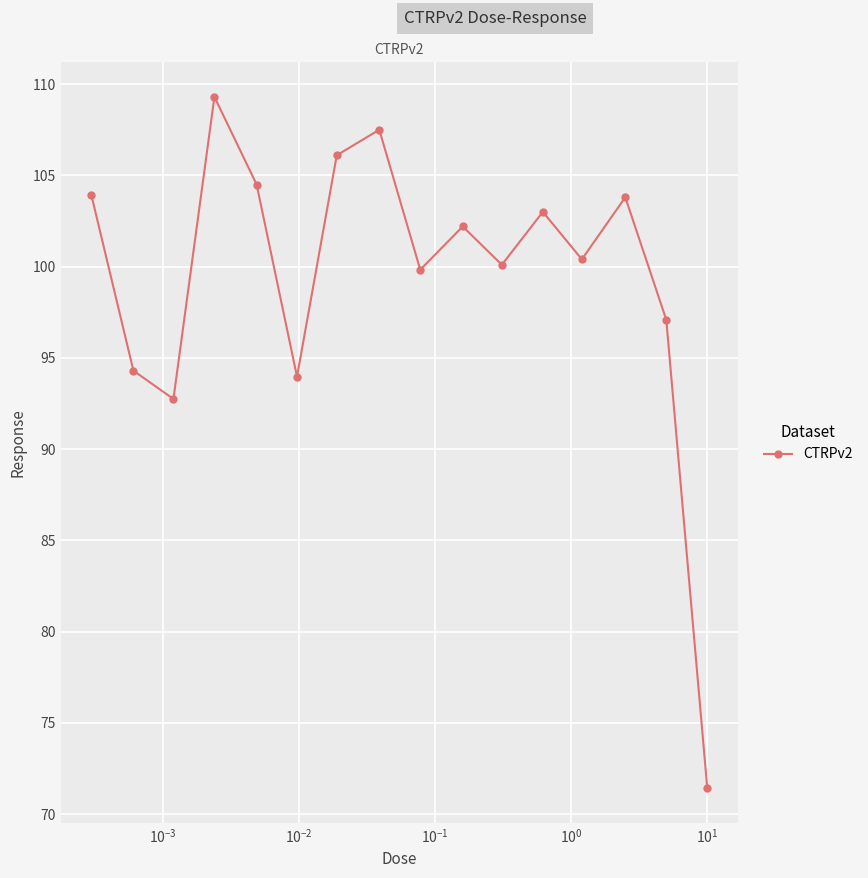

What is the average value?

99.4